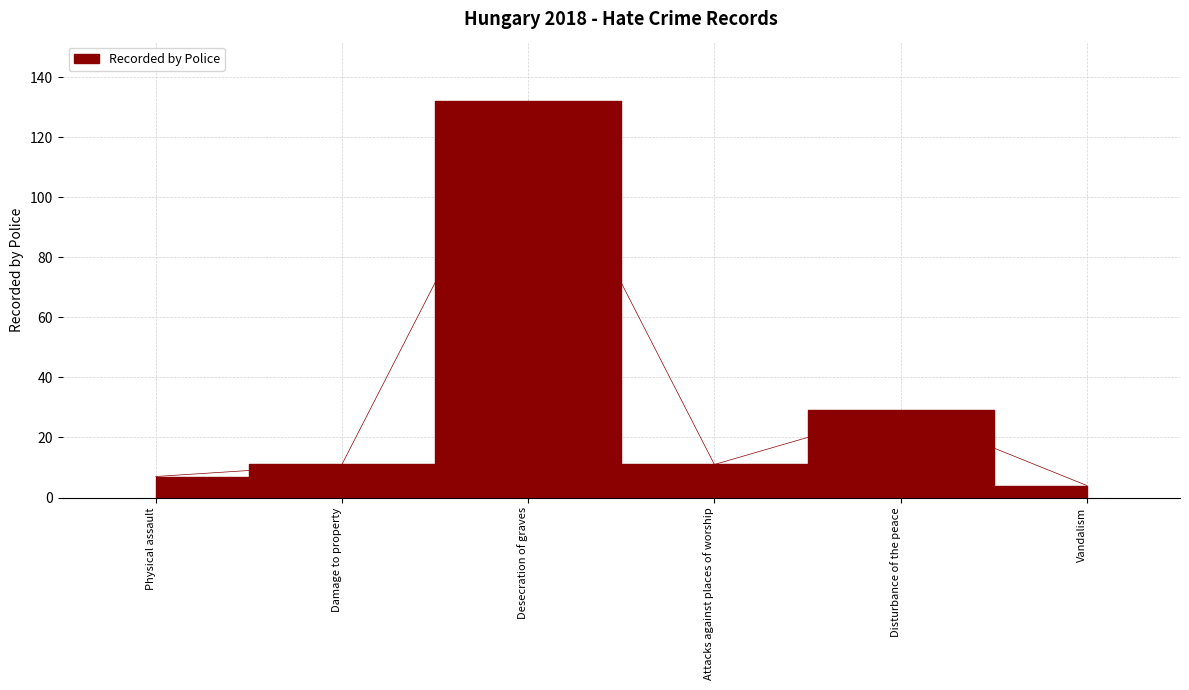

What position from the right is Attacks against places of worship?

3